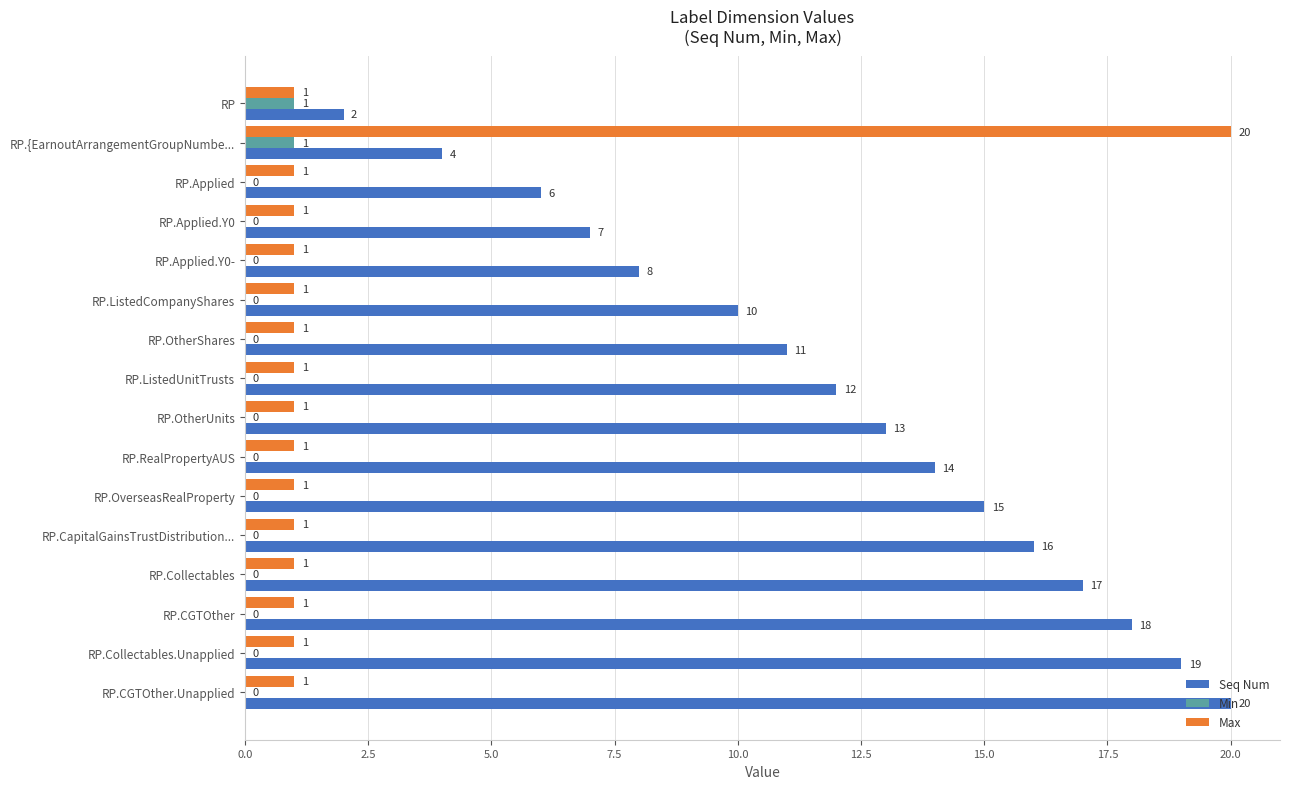

At which category is the sum across all series the highest?

RP.{EarnoutArrangementGroupNumbe...